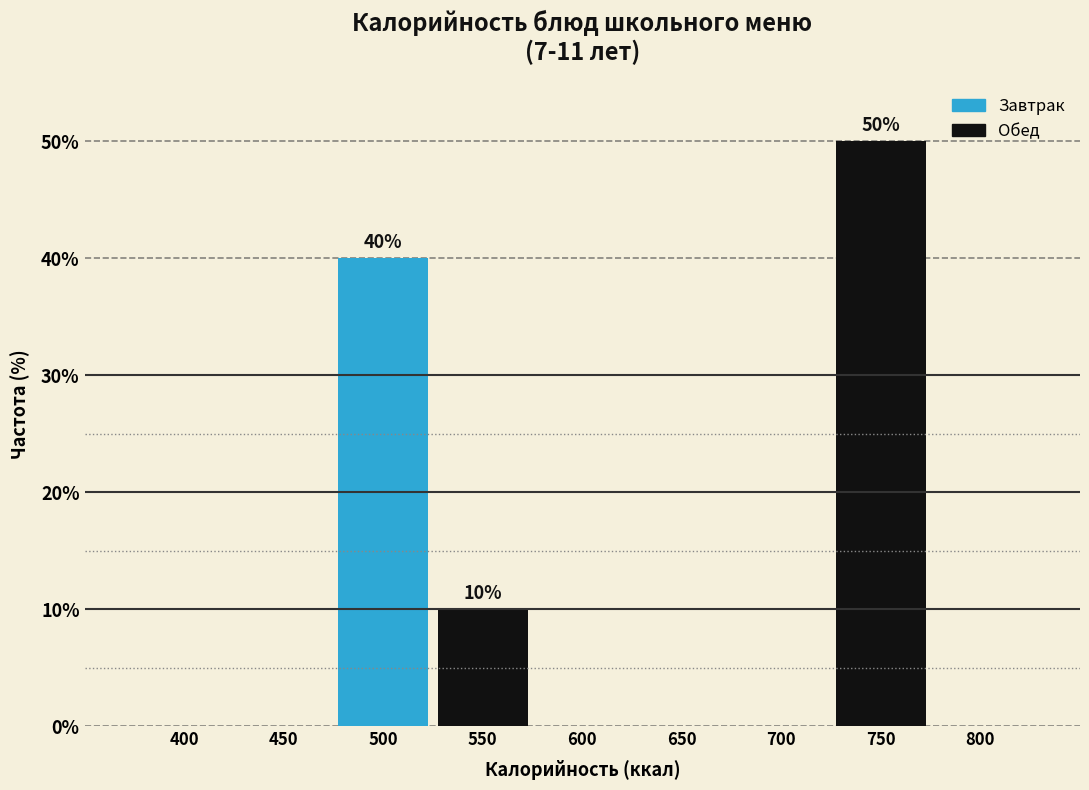

Reading right to left, list all the values displayed in this chart.

800=0	750=50	700=0	650=0	600=0	550=10	500=40	450=0	400=0